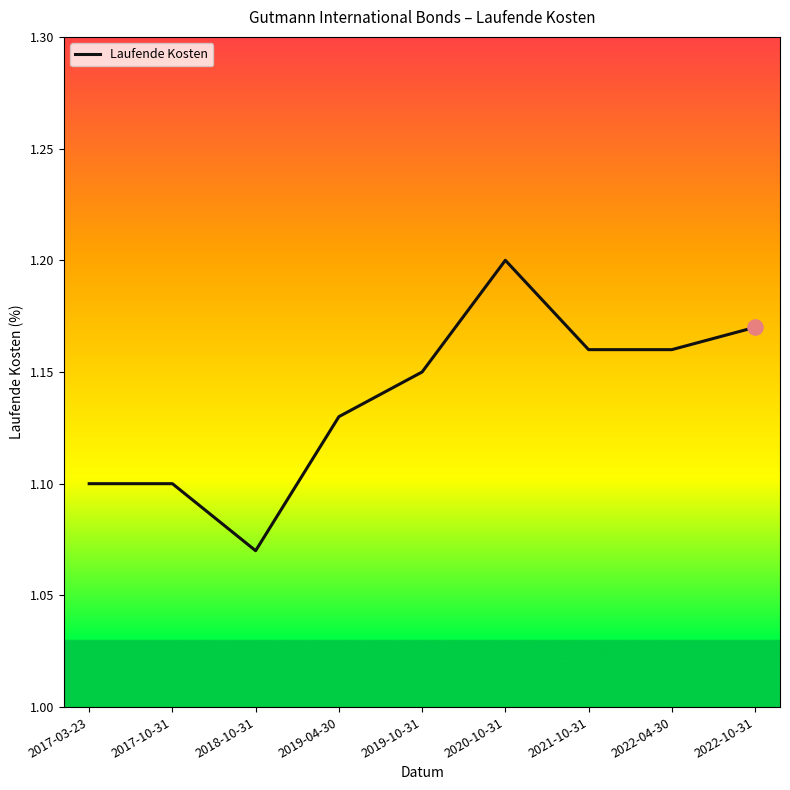

What is the change in value from 2018-10-31 to 2022-10-31?

+0.1